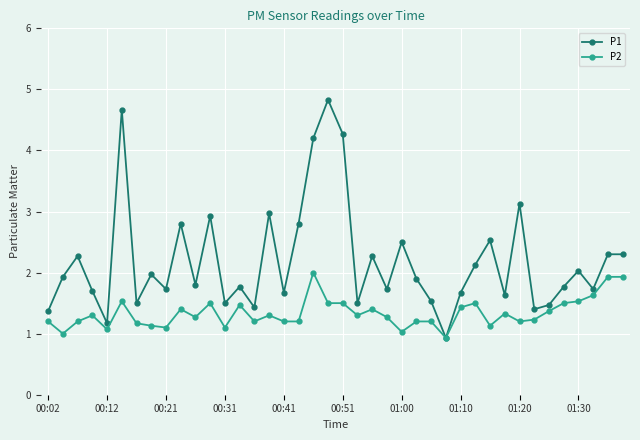

Which series has the widest spread of values?

P1